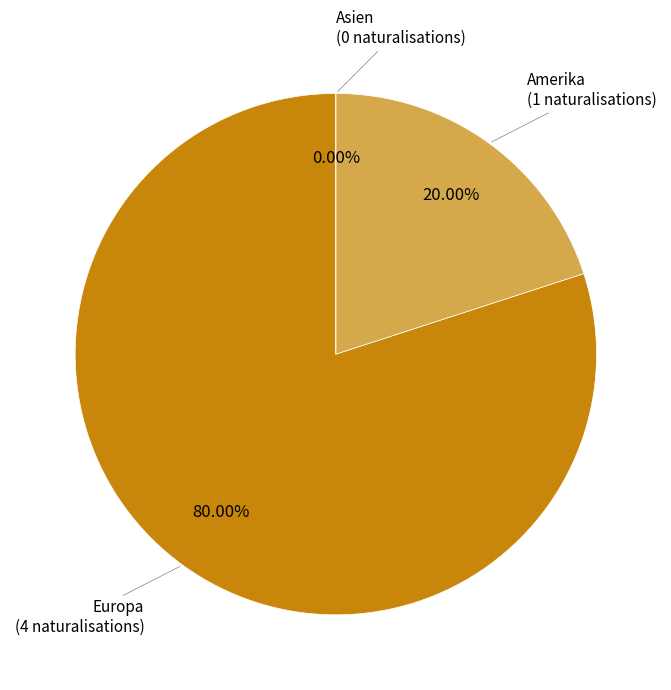

Between Asien and Europa, which is larger?

Europa